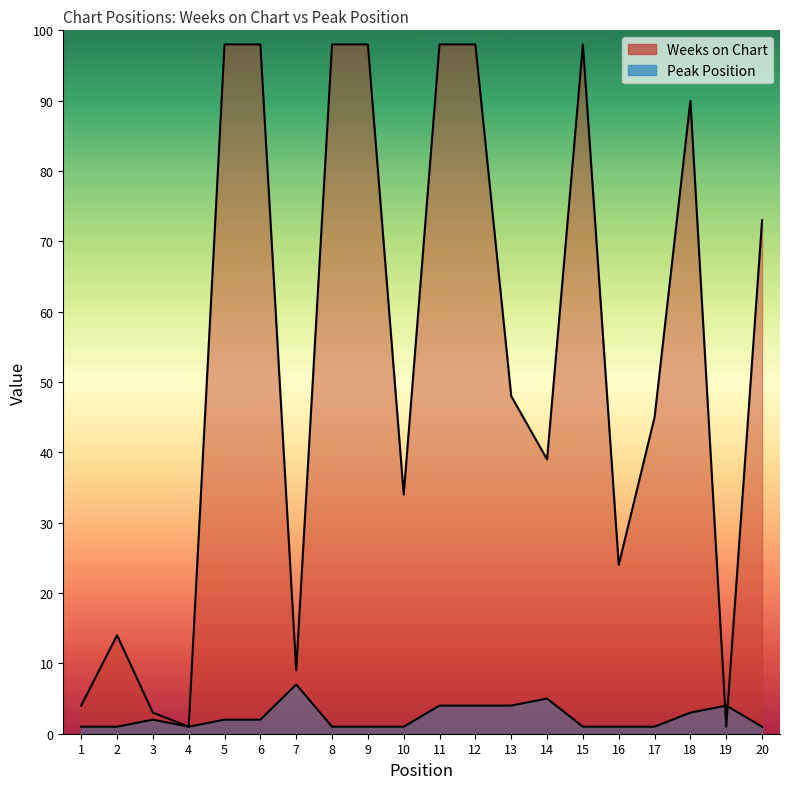

Read the Weeks on Chart value at 3, to the nearest 5.

5